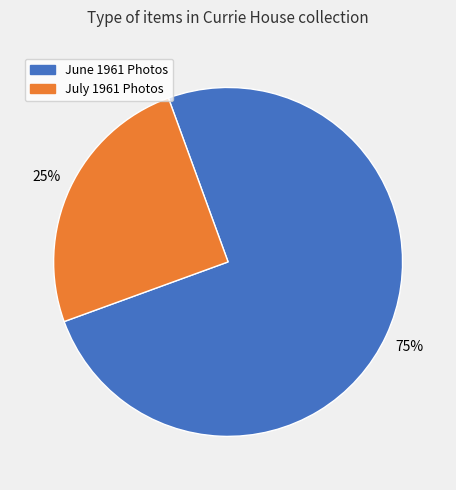

Count the number of slices in the pie.

2